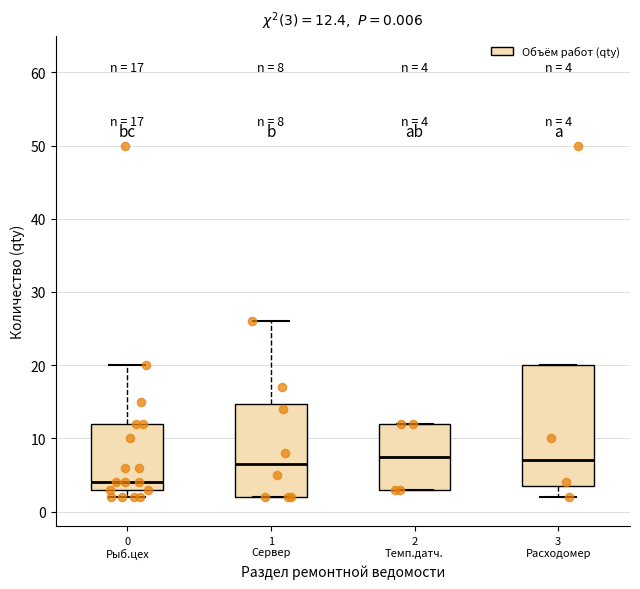

Comparing the boxes themselves (not the whiskers), which one is the tallest?

3 Расходомер